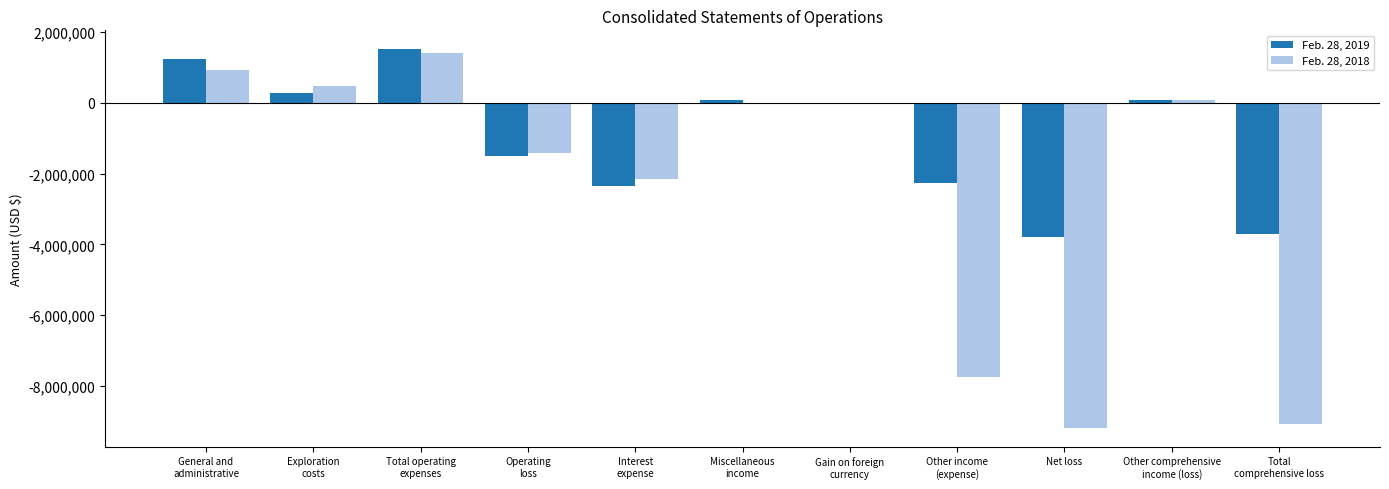

True or false: Feb. 28, 2019 has a value of 71449 at Other comprehensive
income (loss).

True